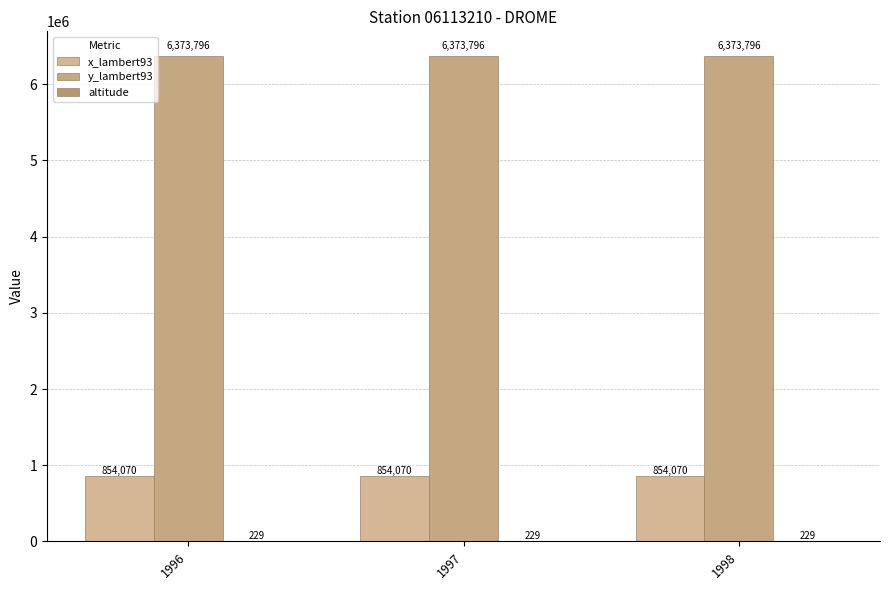

True or false: x_lambert93 has a value of 854070 at 1998.

True